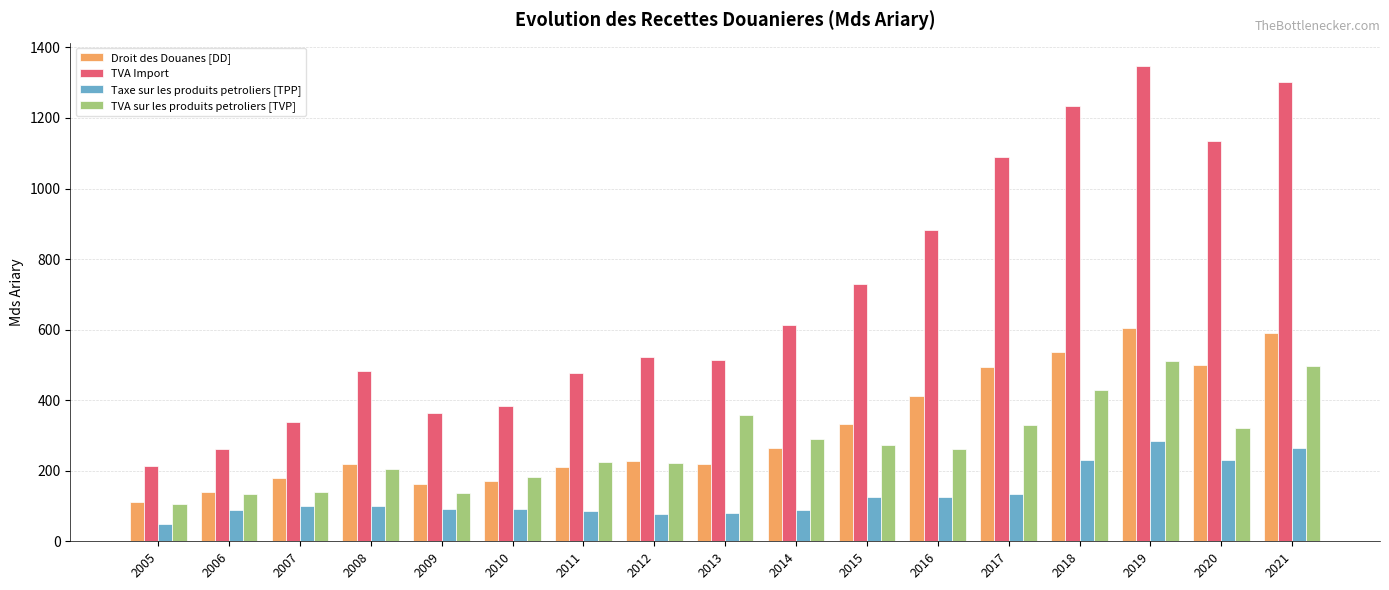

What is the difference between the maximum and second lowest values in the Taxe sur les produits petroliers [TPP] series?

208.7